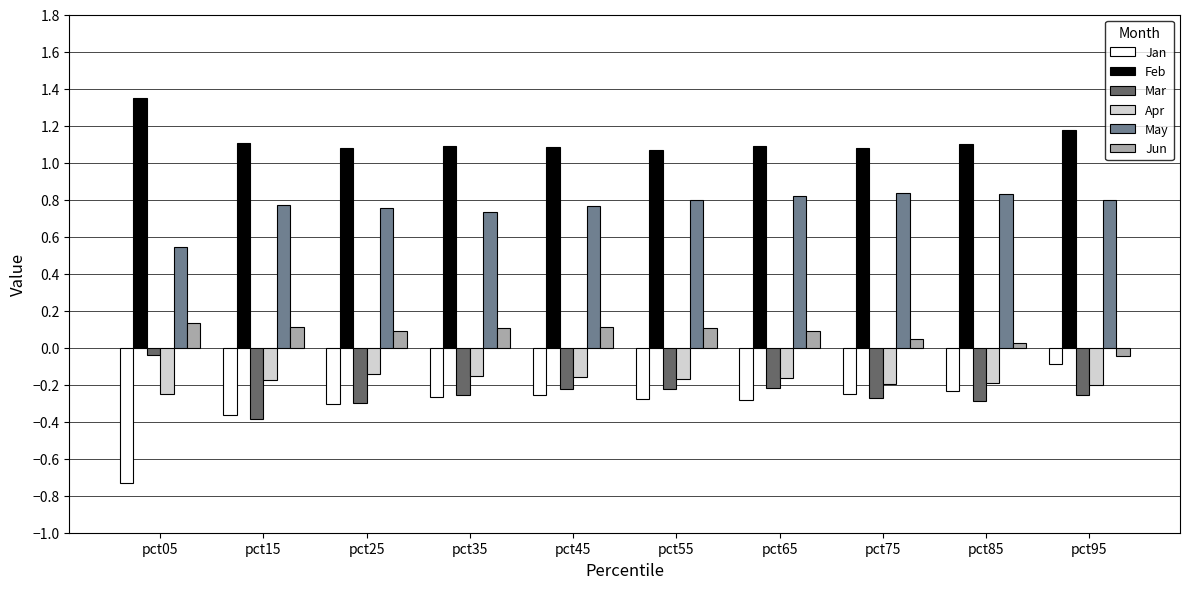

What are all the series names shown in the legend?

Jan, Feb, Mar, Apr, May, Jun